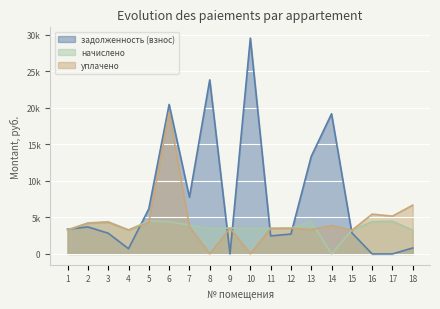

Which label corresponds to the largest value in the chart?

10